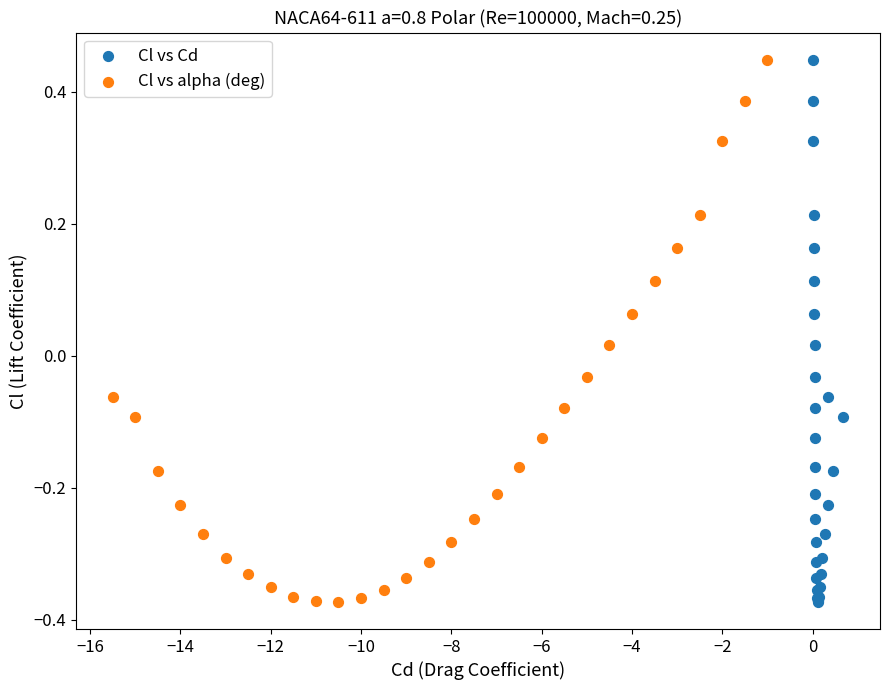

What are all the series names shown in the legend?

Cl vs Cd, Cl vs alpha (deg)